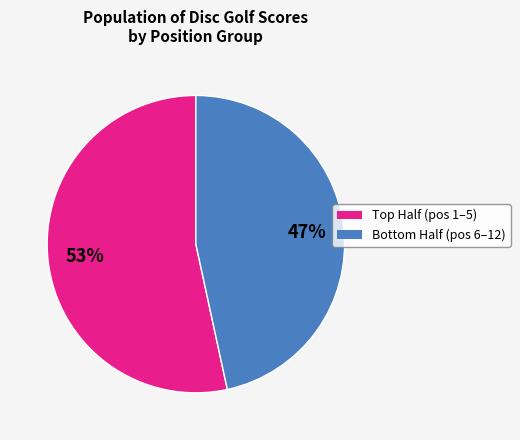

To the nearest percent, what is the average slice percentage?

50%